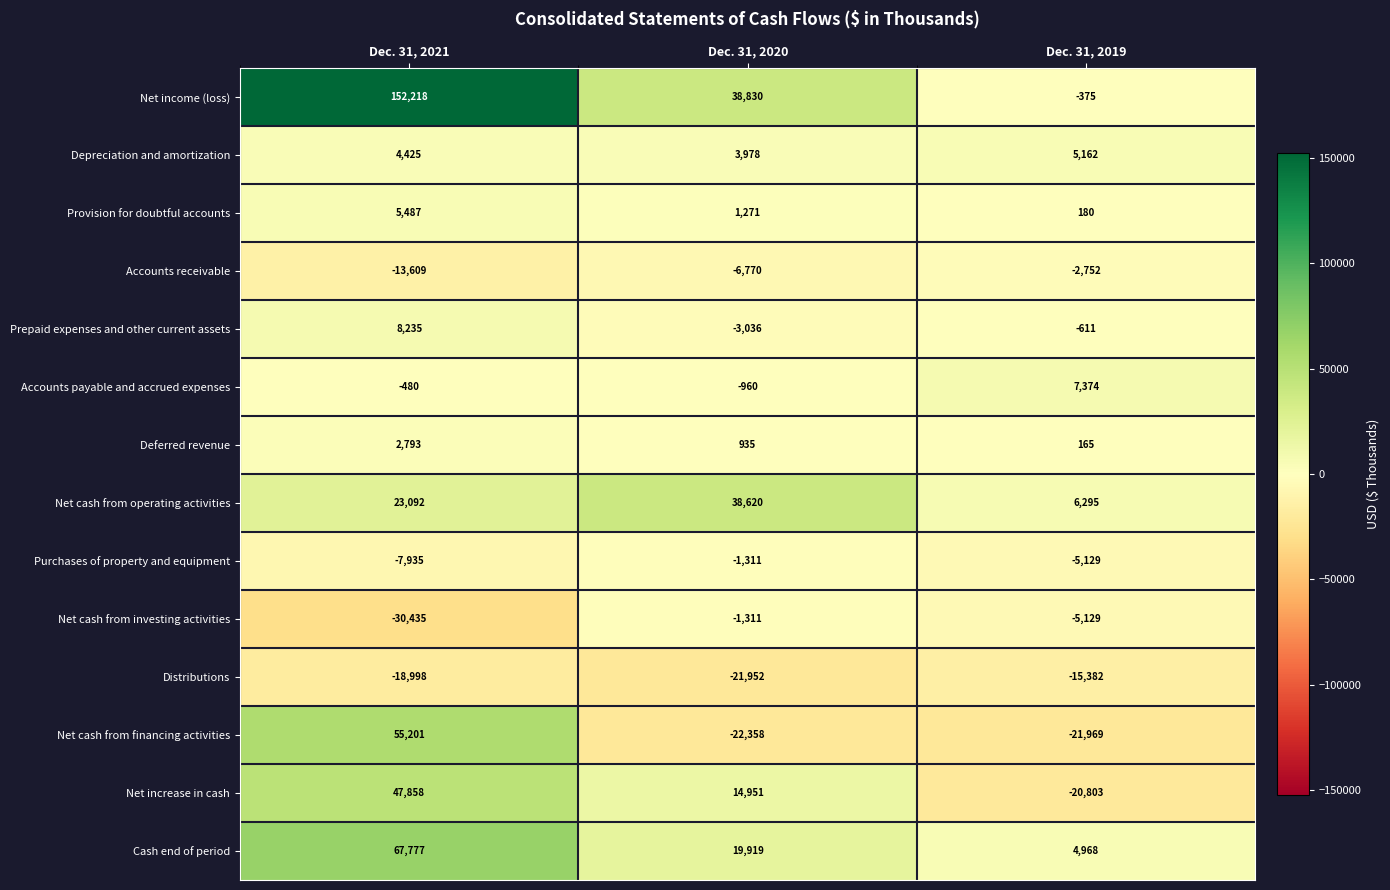

True or false: Prepaid expenses and other current assets has a value of -611 at Dec. 31, 2019.

True